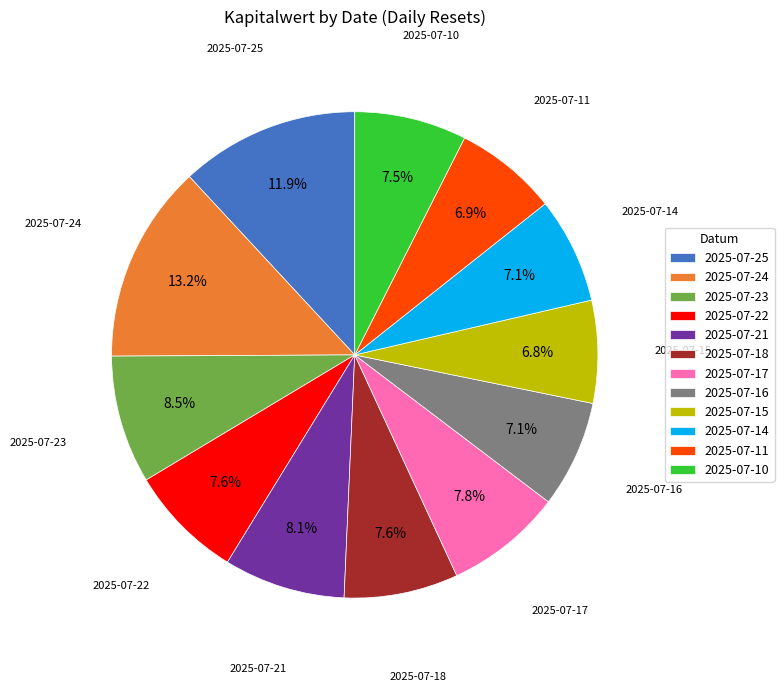

What percentage is the 2025-07-18 slice, to the nearest percent?

8%